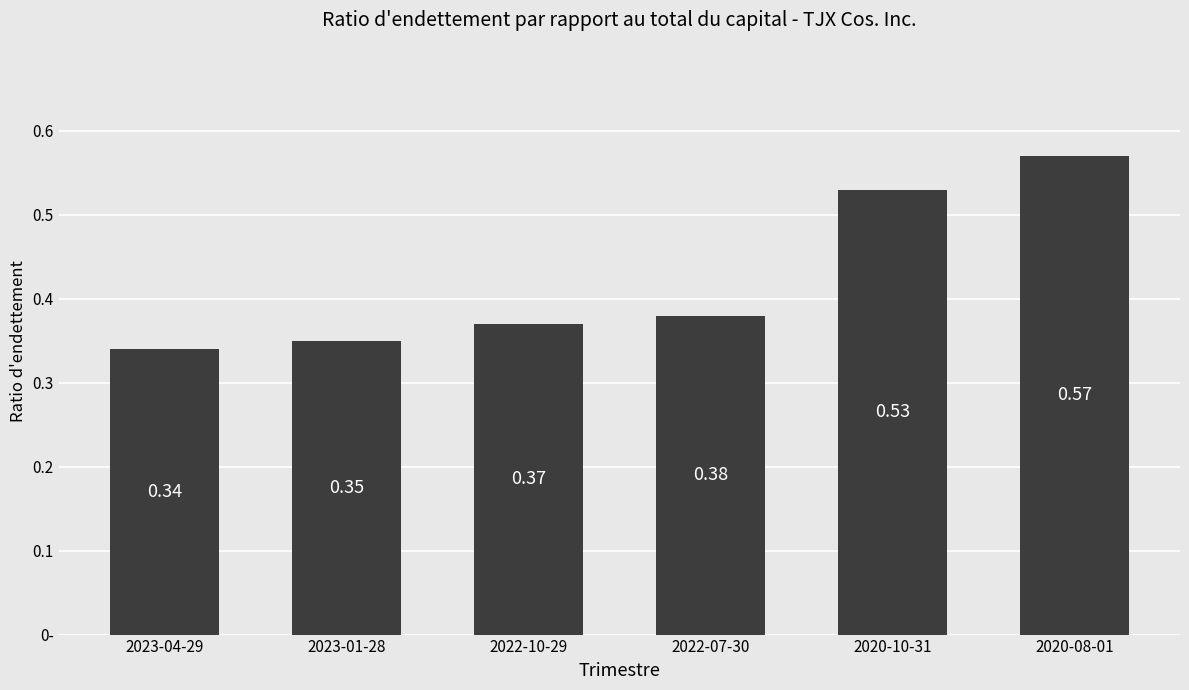

Rank the categories by value from lowest to highest.

2023-04-29, 2023-01-28, 2022-10-29, 2022-07-30, 2020-10-31, 2020-08-01